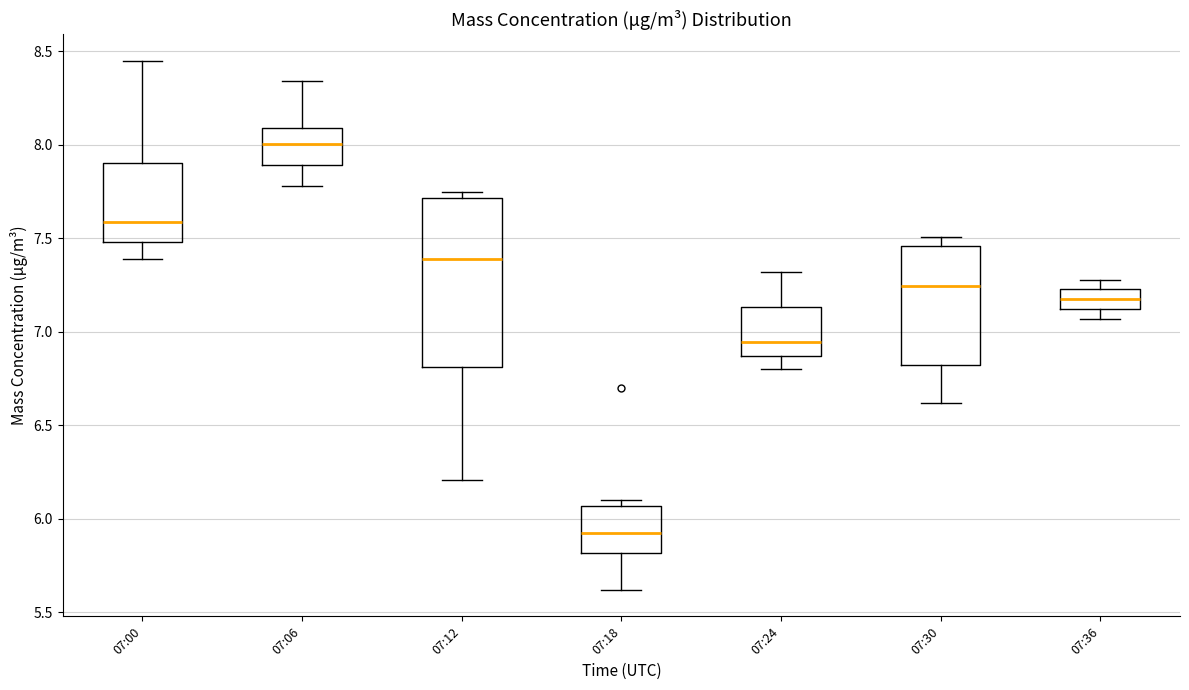

Which box has the lowest median line?

07:18